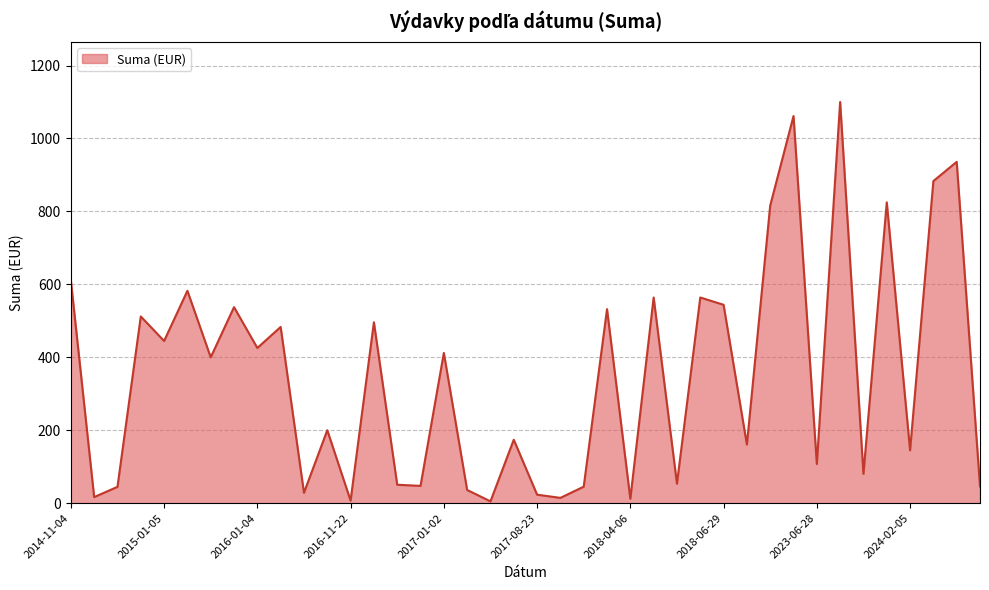

What is the difference between the maximum and minimum values?

1095.0